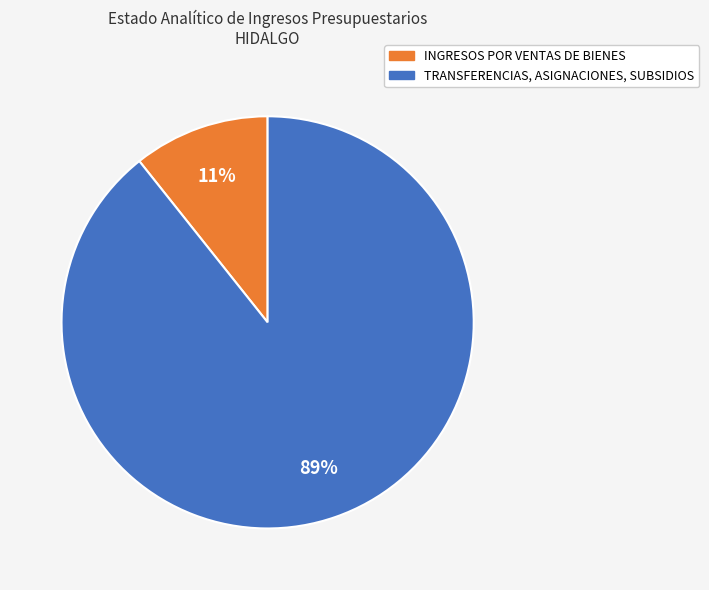

Between TRANSFERENCIAS, ASIGNACIONES, SUBSIDIOS and INGRESOS POR VENTAS DE BIENES, which is larger?

TRANSFERENCIAS, ASIGNACIONES, SUBSIDIOS